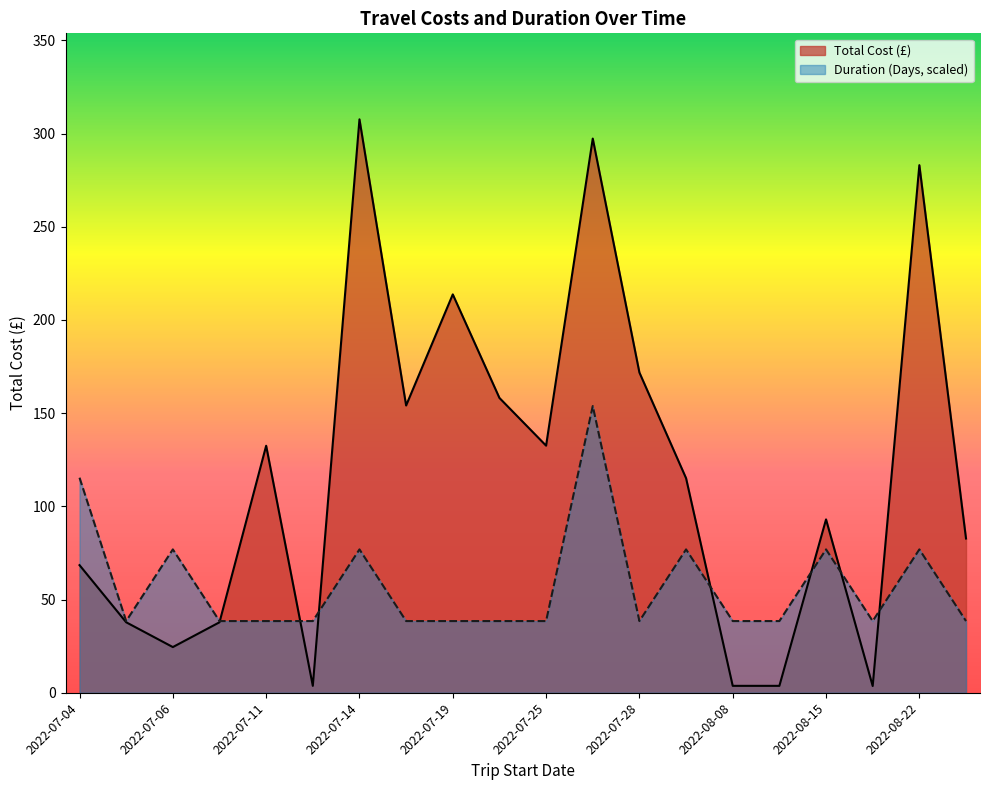

Read the Total Cost (£) value at 2022-07-05.

37.8